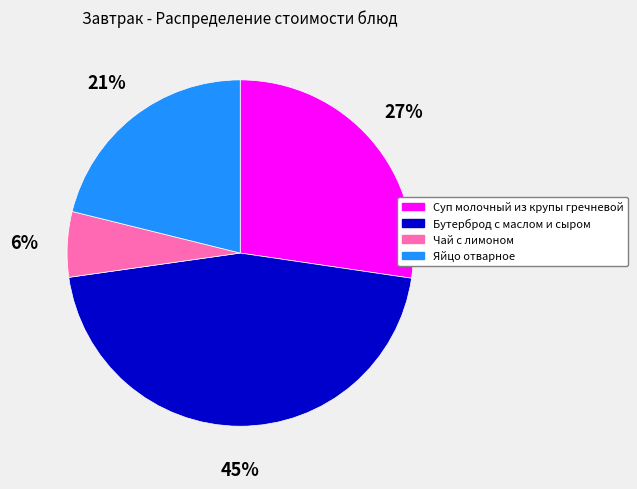

Is there a majority slice in this chart?

No